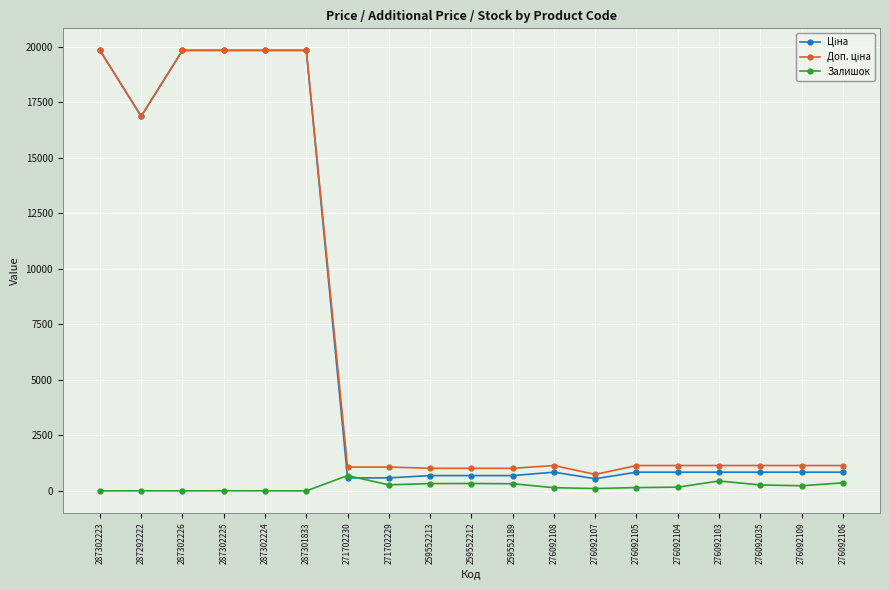

What is the spread (max minus min) of values at 276092103?

696.1